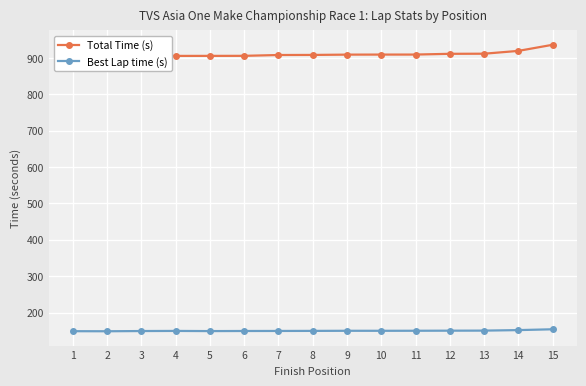

Which label corresponds to the smallest value in the chart?

2